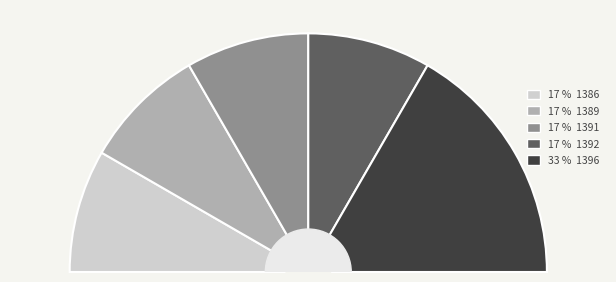

Which category has the smallest portion of the pie?

1386